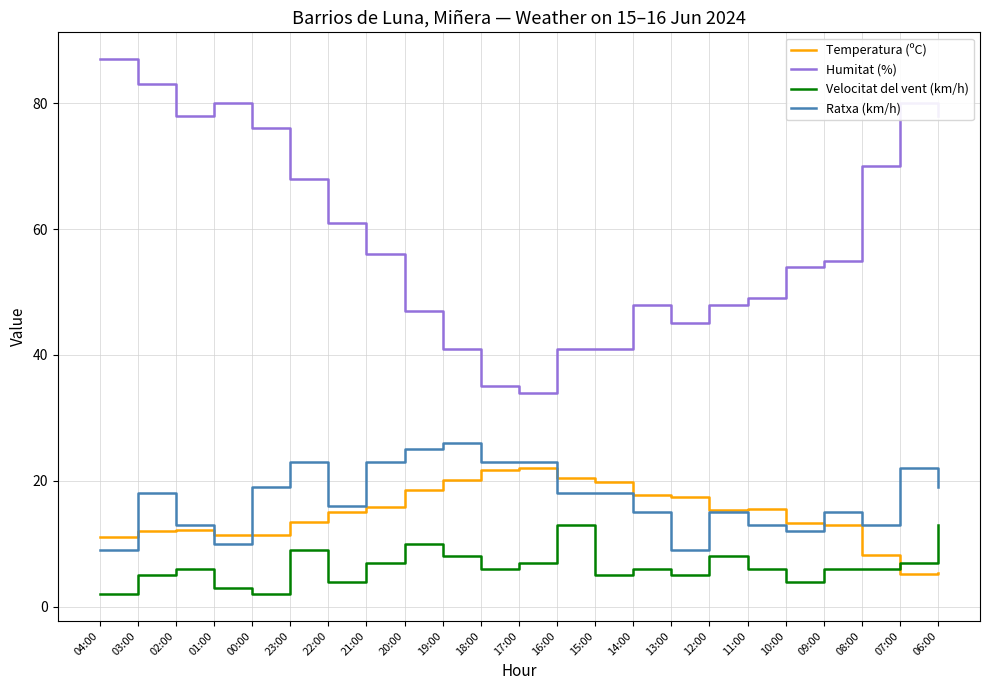

What position from the right is 00:00?

19